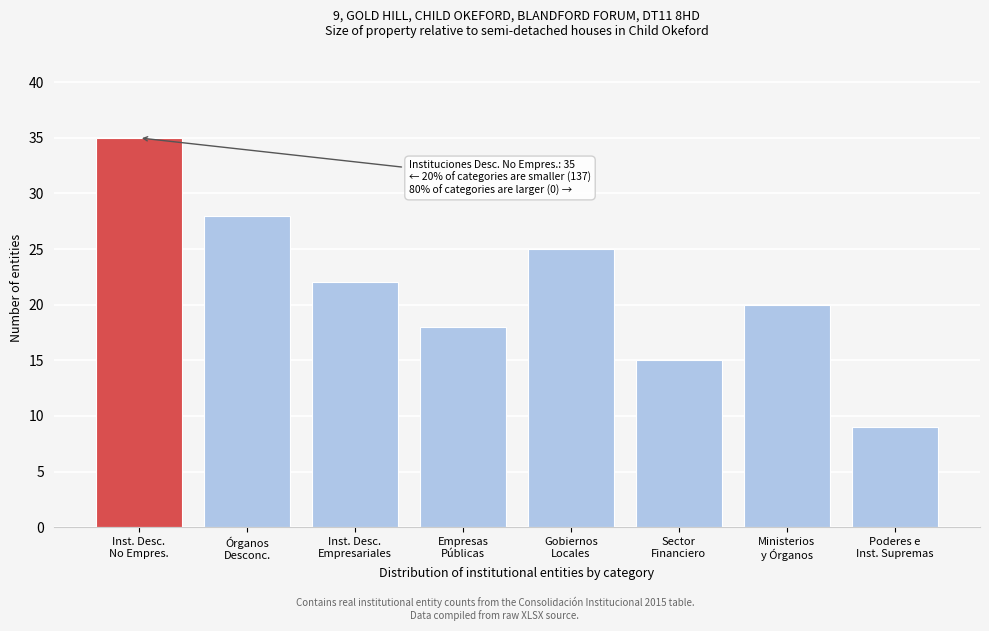

Reading right to left, extract all data points from this chart.

9	20	15	25	18	22	28	35